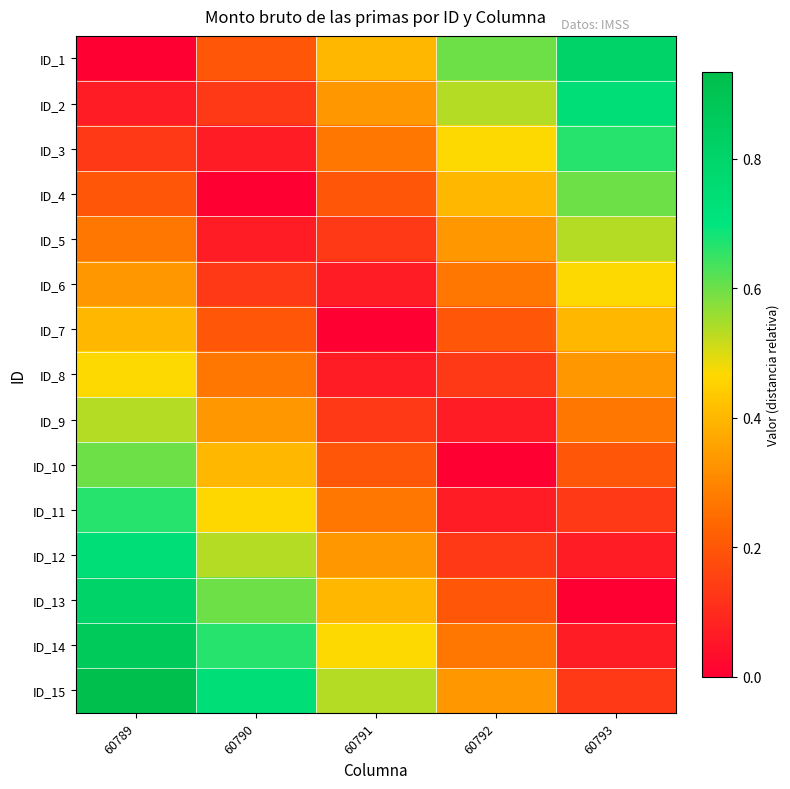

Reading left to right, what are all the values shown in this chart?

ID_1: 60789=0.0	60790=0.2	60791=0.4	60792=0.6	60793=0.8
ID_2: 60789=0.1	60790=0.1	60791=0.3	60792=0.5	60793=0.7
ID_3: 60789=0.1	60790=0.1	60791=0.3	60792=0.5	60793=0.7
ID_4: 60789=0.2	60790=0.0	60791=0.2	60792=0.4	60793=0.6
ID_5: 60789=0.3	60790=0.1	60791=0.1	60792=0.3	60793=0.5
ID_6: 60789=0.3	60790=0.1	60791=0.1	60792=0.3	60793=0.5
ID_7: 60789=0.4	60790=0.2	60791=0.0	60792=0.2	60793=0.4
ID_8: 60789=0.5	60790=0.3	60791=0.1	60792=0.1	60793=0.3
ID_9: 60789=0.5	60790=0.3	60791=0.1	60792=0.1	60793=0.3
ID_10: 60789=0.6	60790=0.4	60791=0.2	60792=0.0	60793=0.2
ID_11: 60789=0.7	60790=0.5	60791=0.3	60792=0.1	60793=0.1
ID_12: 60789=0.7	60790=0.5	60791=0.3	60792=0.1	60793=0.1
ID_13: 60789=0.8	60790=0.6	60791=0.4	60792=0.2	60793=0.0
ID_14: 60789=0.9	60790=0.7	60791=0.5	60792=0.3	60793=0.1
ID_15: 60789=0.9	60790=0.7	60791=0.5	60792=0.3	60793=0.1